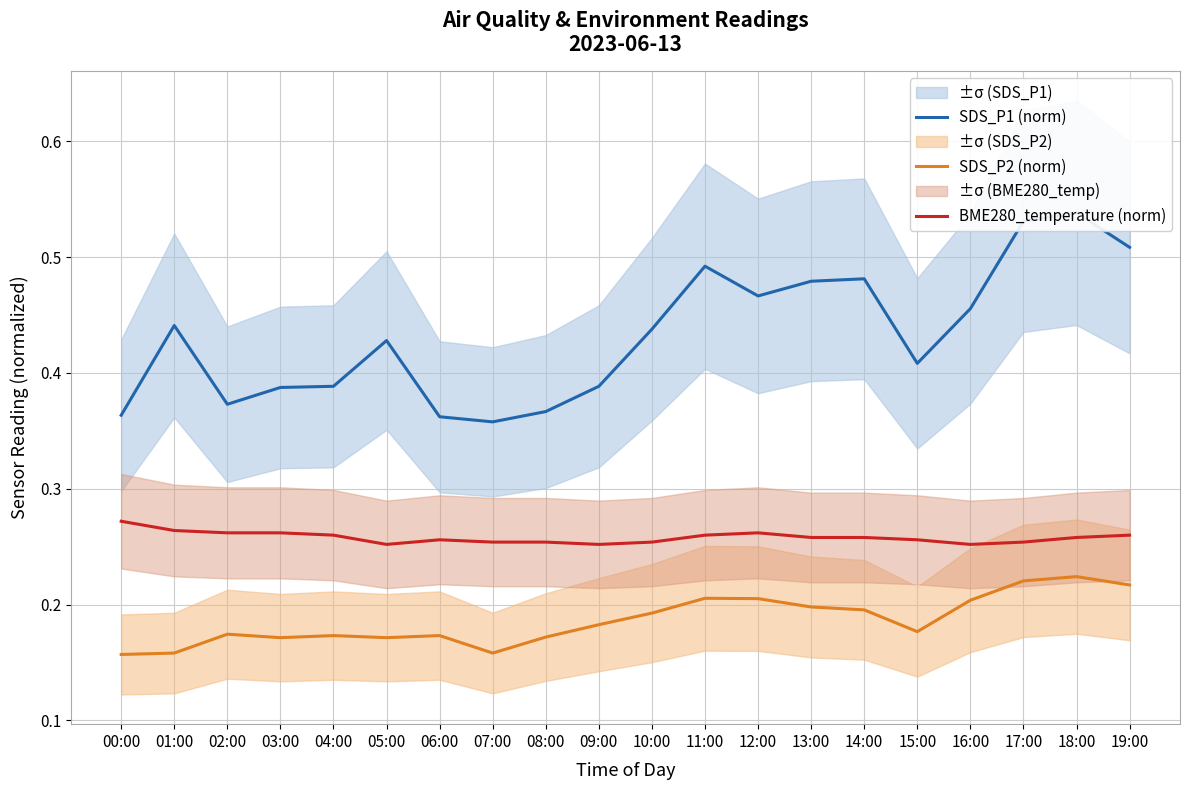

Which category has the highest value across all series?

18:00